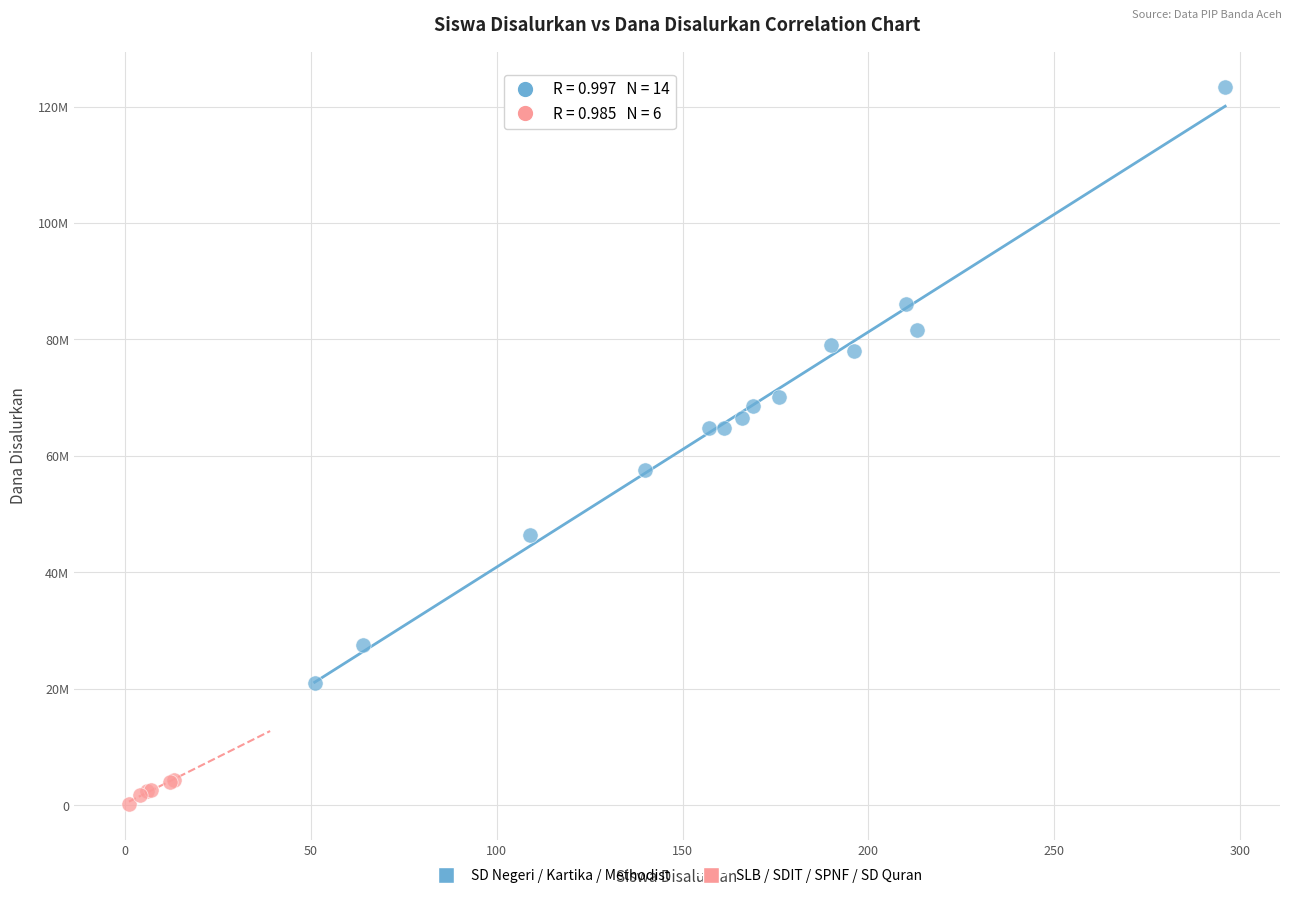

What are all the series names shown in the legend?

SD Negeri / Kartika / Methodist, SLB / SDIT / SPNF / SD Quran